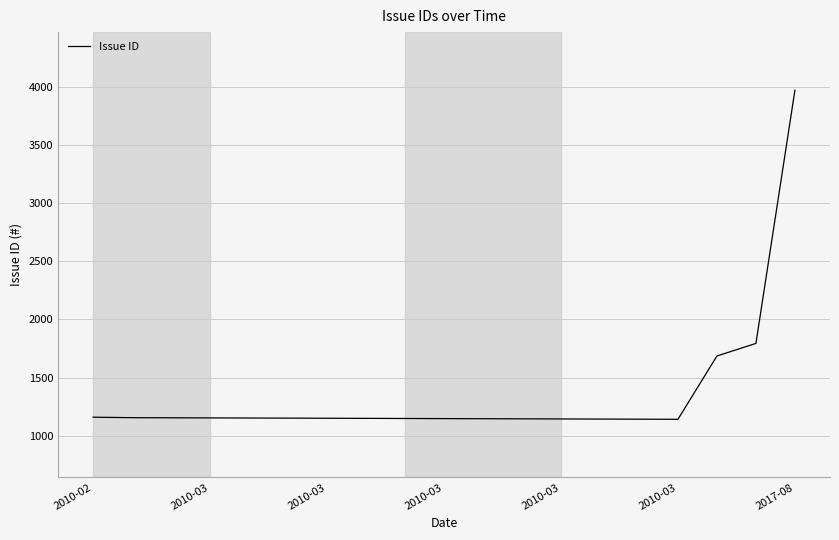

What is the minimum value shown in the chart?

1142